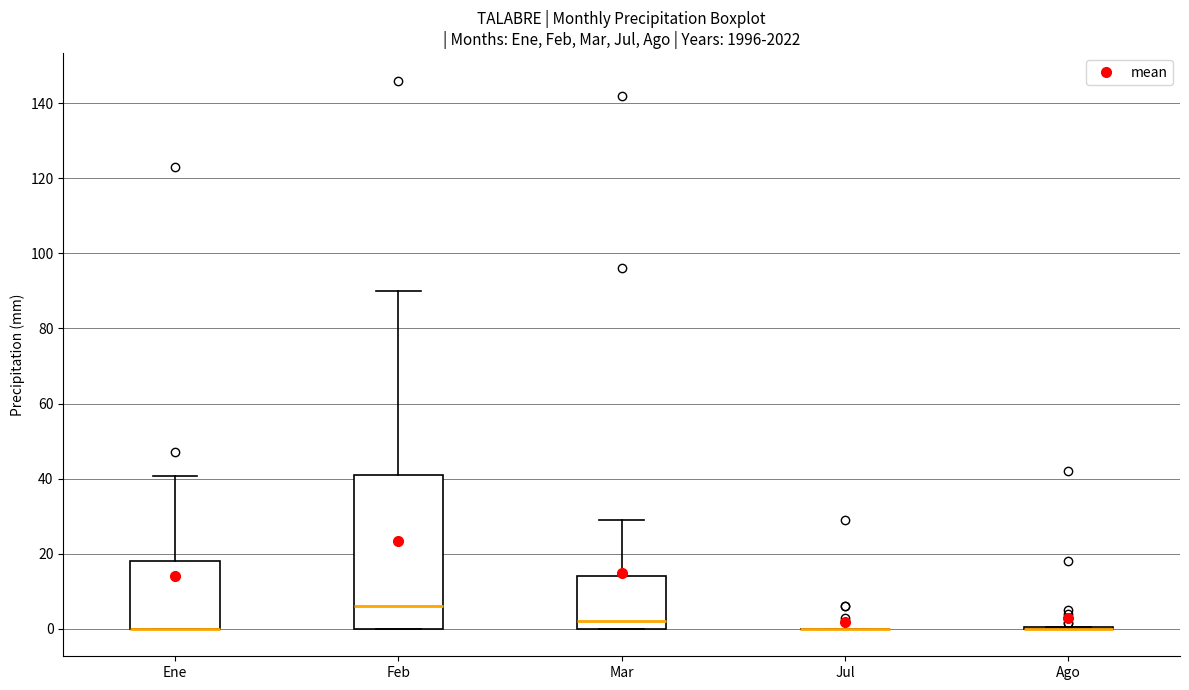

Reading left to right, read every box against the y-axis: the position of its median line, the range the box covers, and the ends of its whiskers. The values are not printed on the chart, so give them approximately, as read against the axis.

Ene: median 0 (drawn on the box's lower edge), box 0 to 18, whiskers 0 to 40
Feb: median 6, box 0 to 42, whiskers 0 to 90
Mar: median 2, box 0 to 14, whiskers 0 to 30
Jul: box collapsed to a line at 0, whiskers 0 to 0
Ago: box collapsed to a line at 0, whiskers 0 to 0